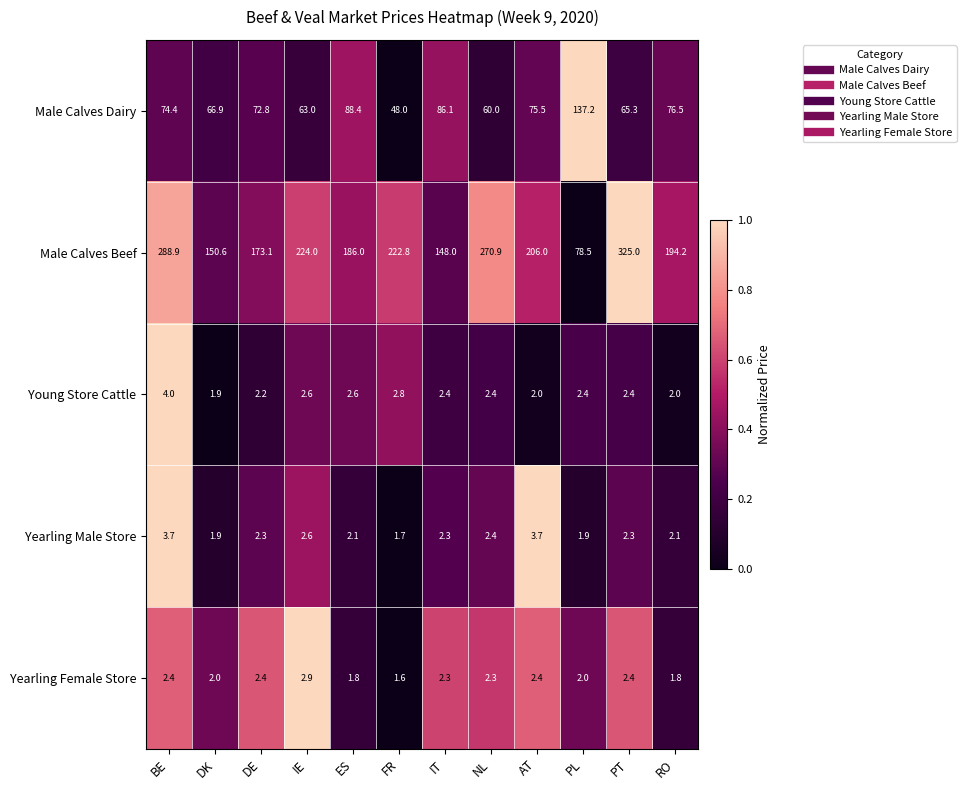

Which series changed the most between DK and IE?

Male Calves Beef